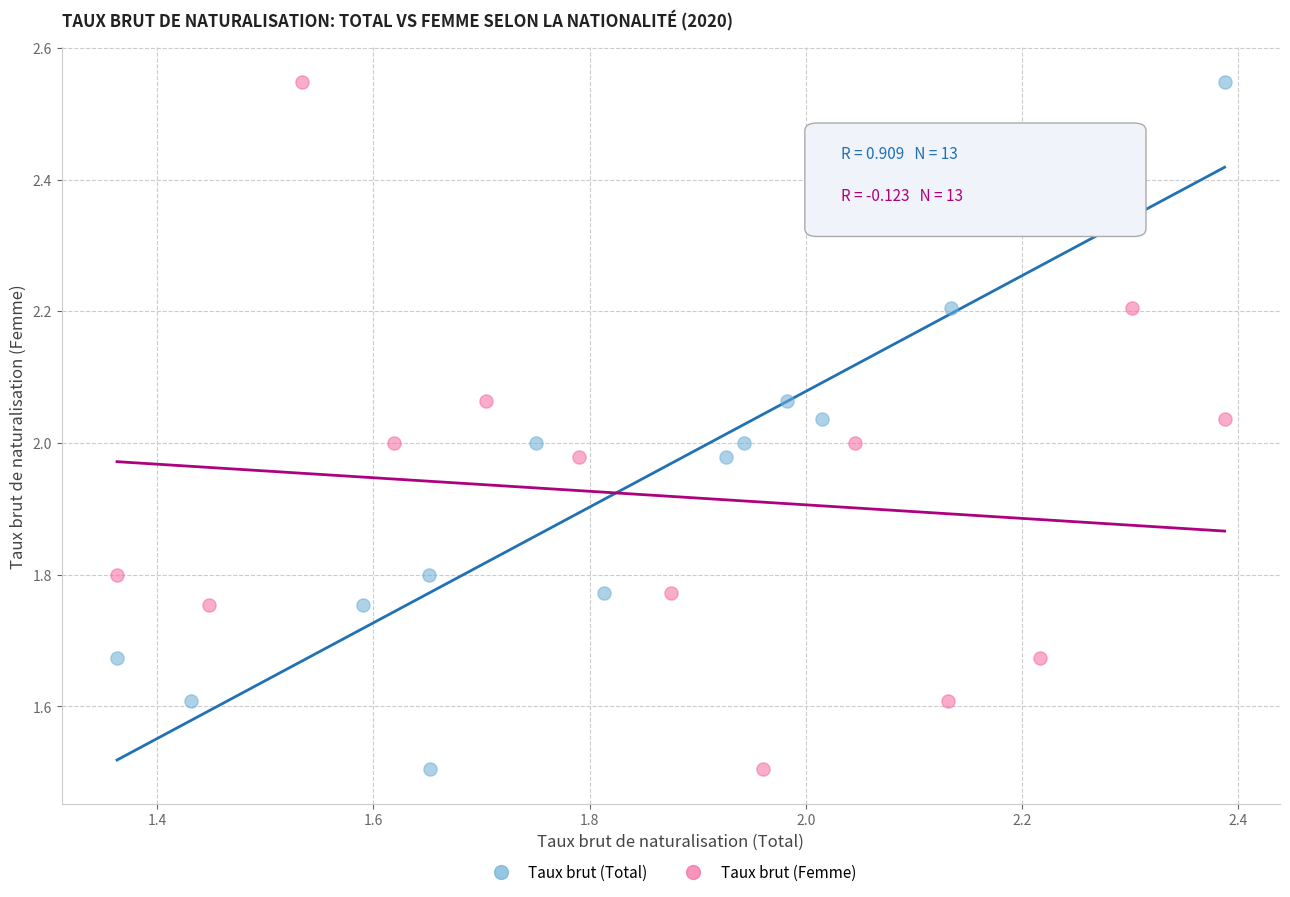

What are all the series names shown in the legend?

Taux brut (Total), Taux brut (Femme)